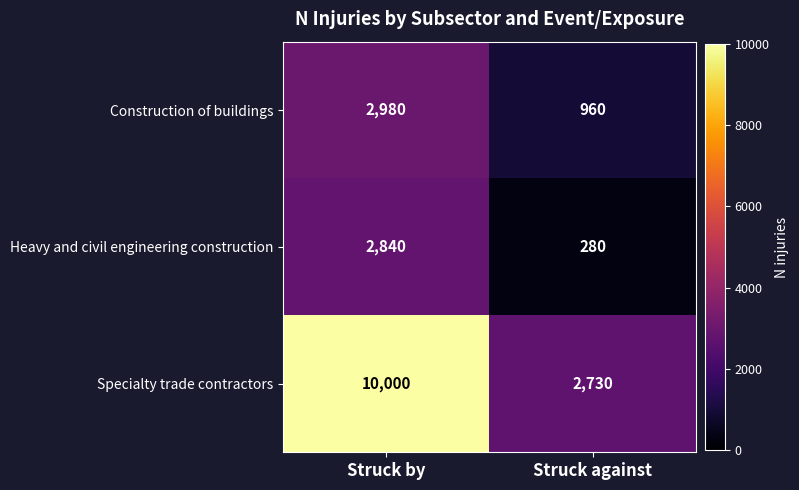

Between Struck by and Struck against, which series saw the biggest shift?

Specialty trade contractors